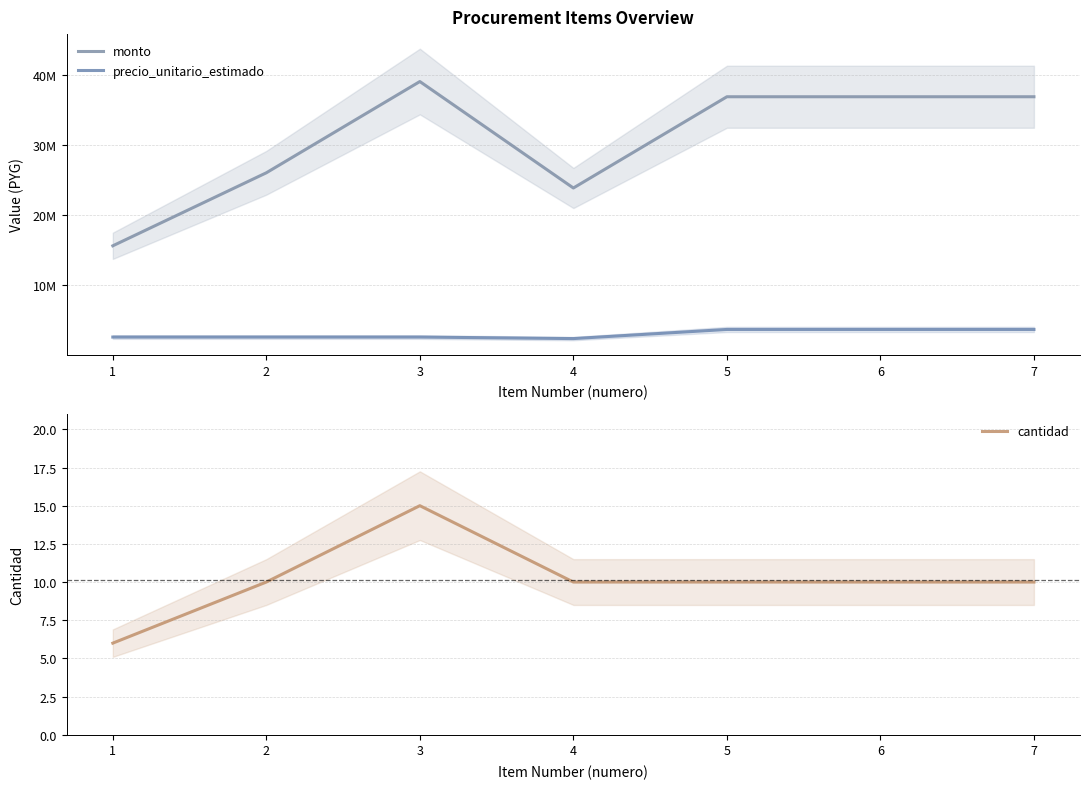

What are all the series names shown in the legend?

monto, precio_unitario_estimado, cantidad